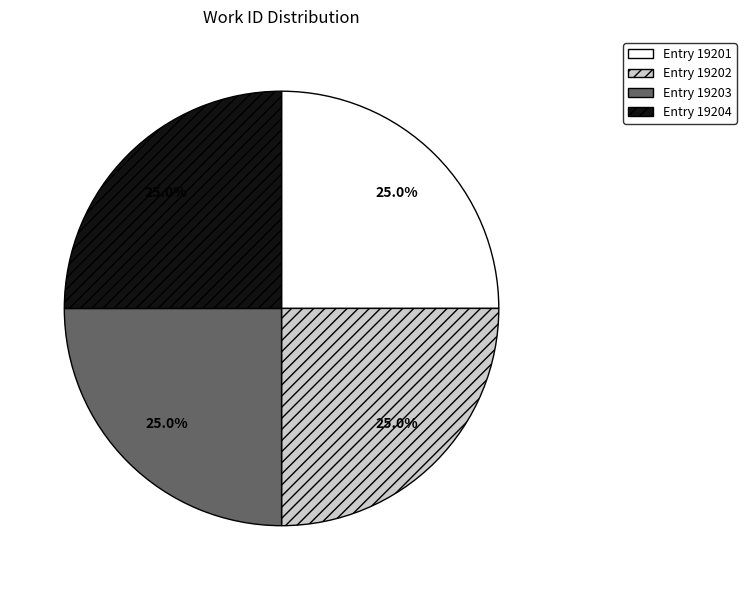

Count the number of slices in the pie.

4